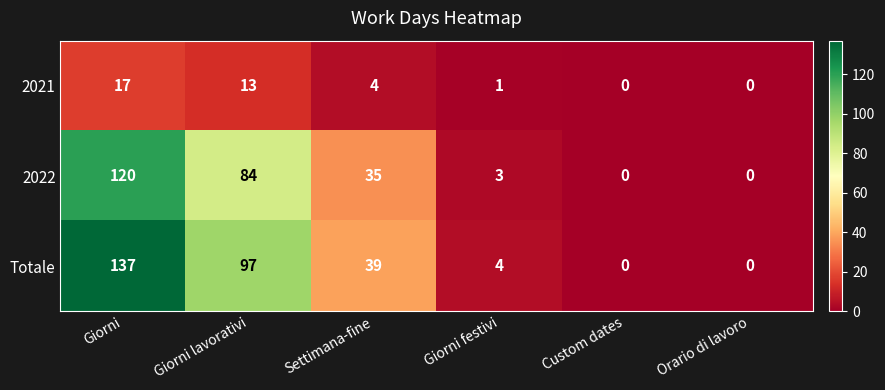

What is the highest value of the Totale series?

137